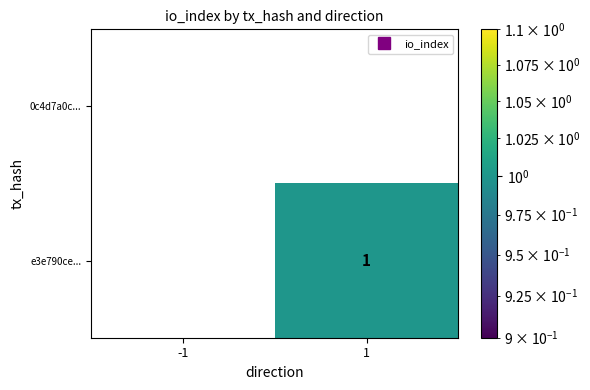

Which series changed the most between -1 and 1?

e3e790ce...